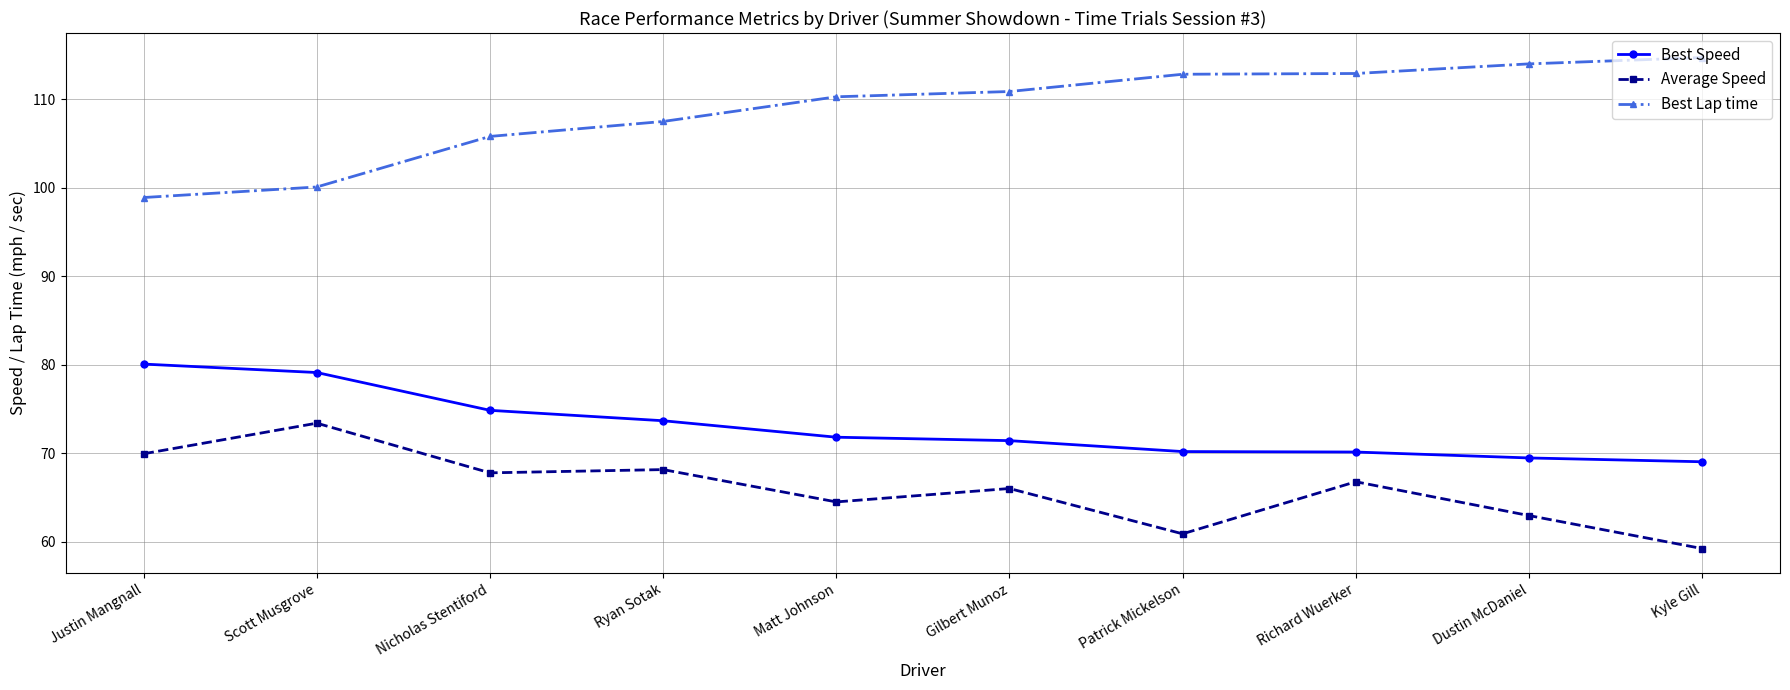

List the series in order of their peak value, highest first.

Best Lap time, Best Speed, Average Speed